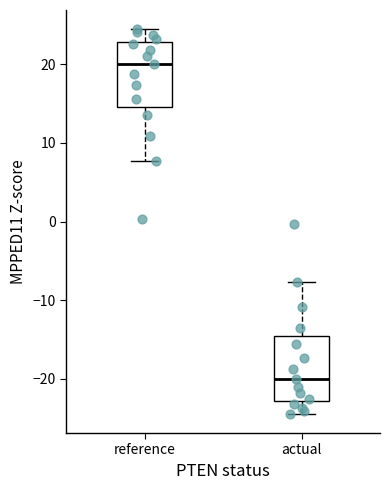

Which box has the lowest median line?

actual